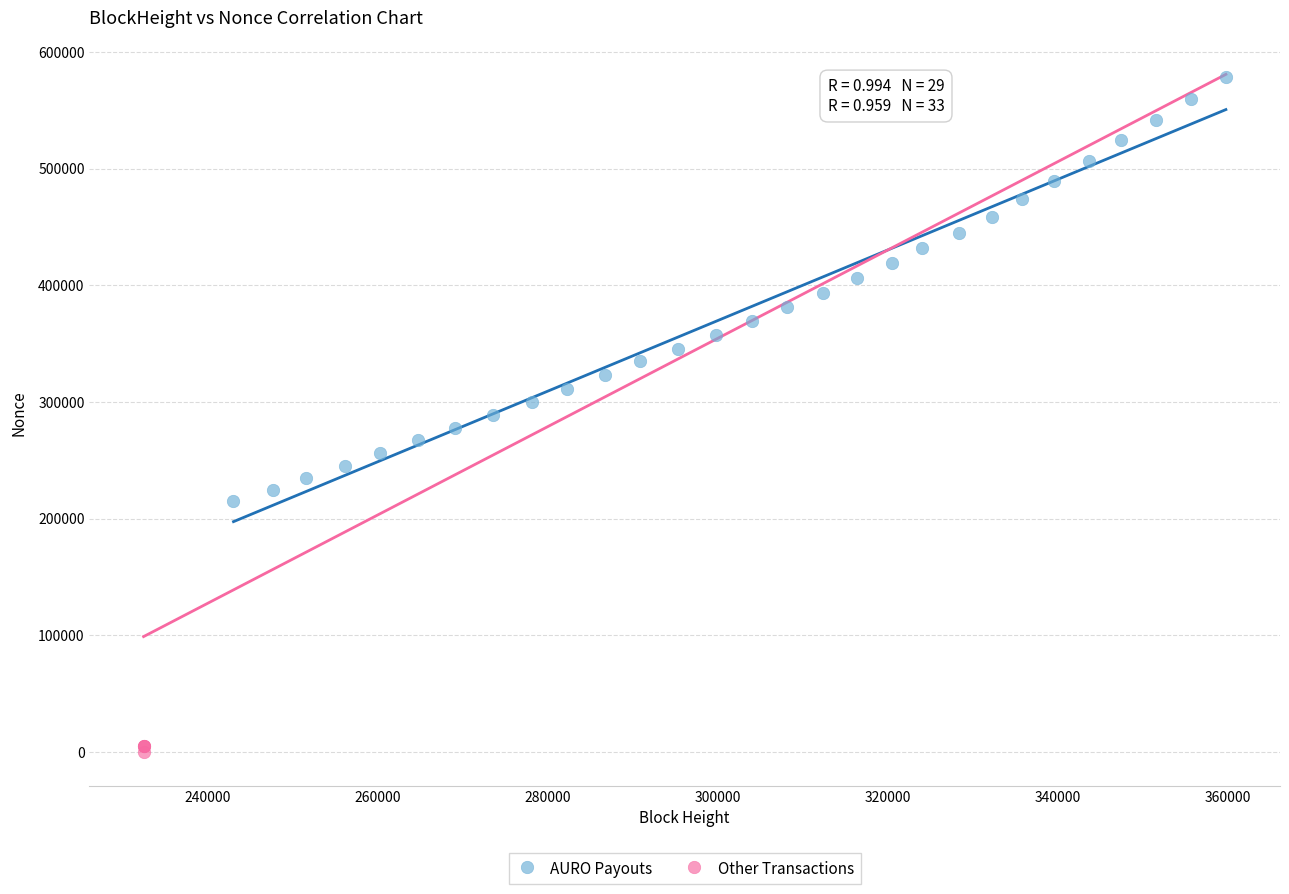

Which series reaches the minimum Y coordinate?

Other Transactions